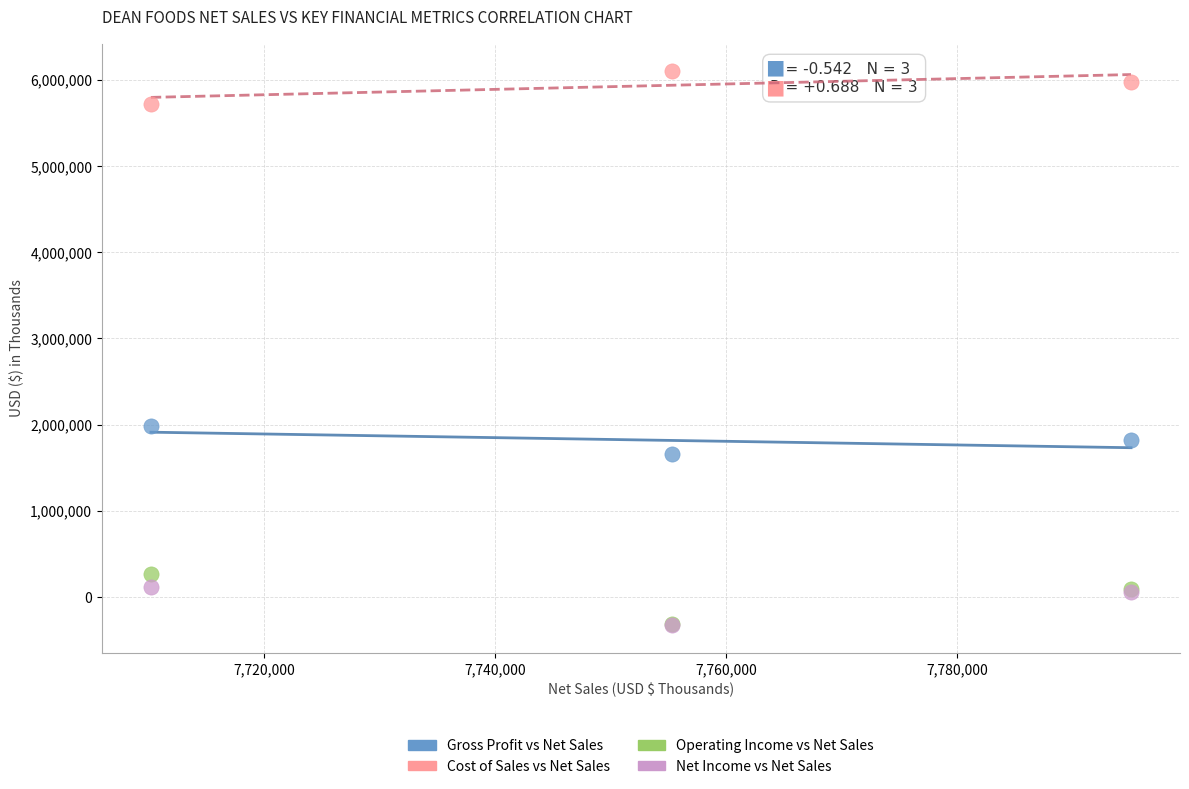

What are all the series names shown in the legend?

Gross Profit vs Net Sales, Cost of Sales vs Net Sales, Operating Income vs Net Sales, Net Income vs Net Sales